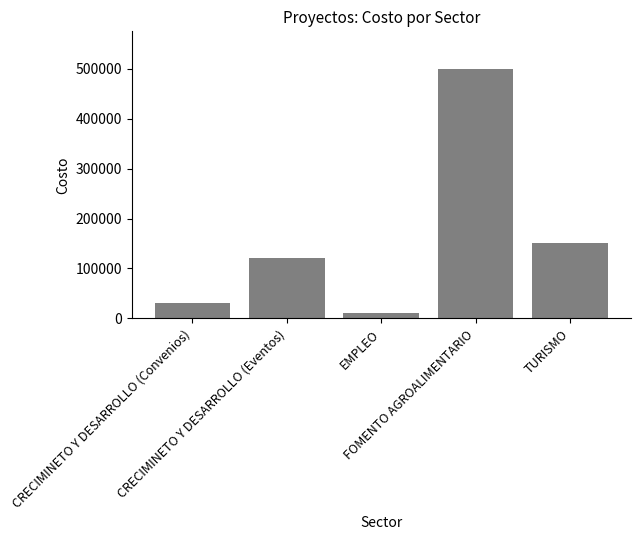

Which label corresponds to the largest value in the chart?

FOMENTO AGROALIMENTARIO